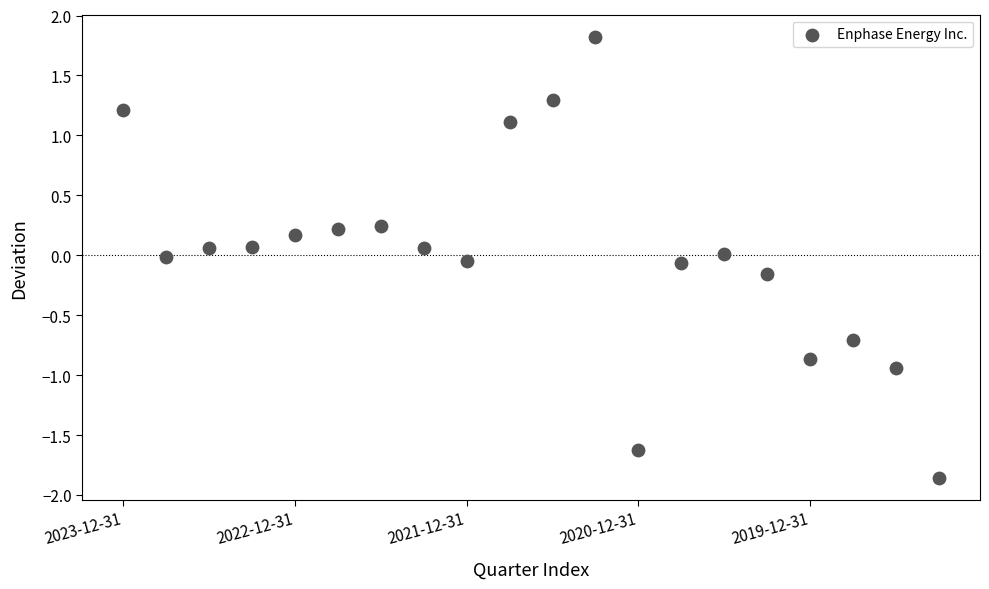

What is the range of Y values (max minus min)?

3.7